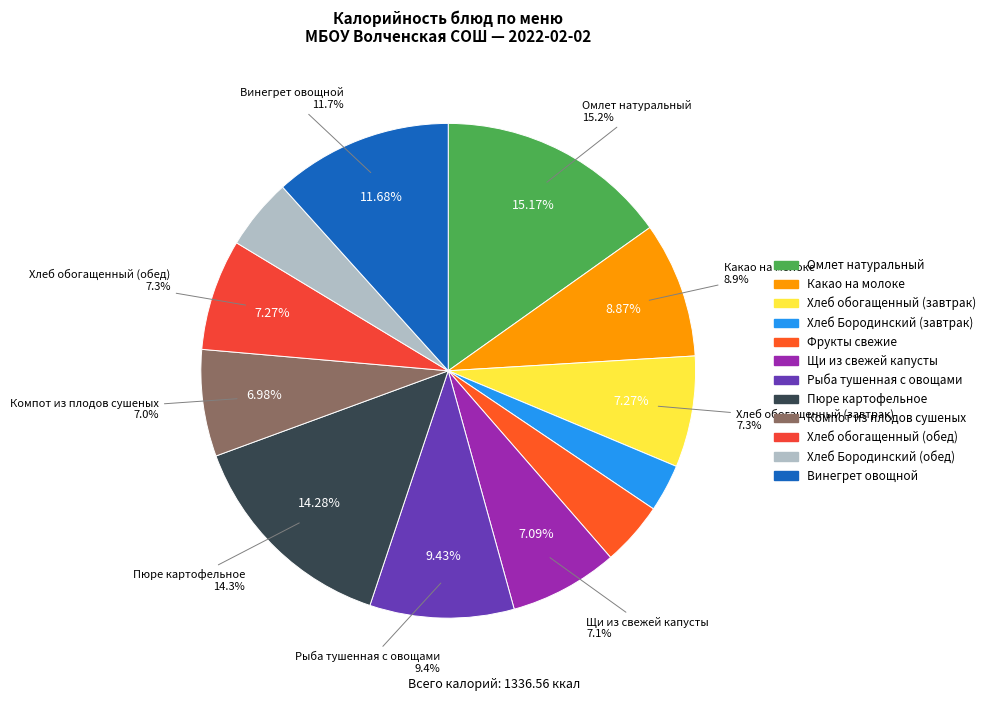

To the nearest percent, what is the combined percentage of Омлет натуральный and Компот из плодов сушеных?

22%